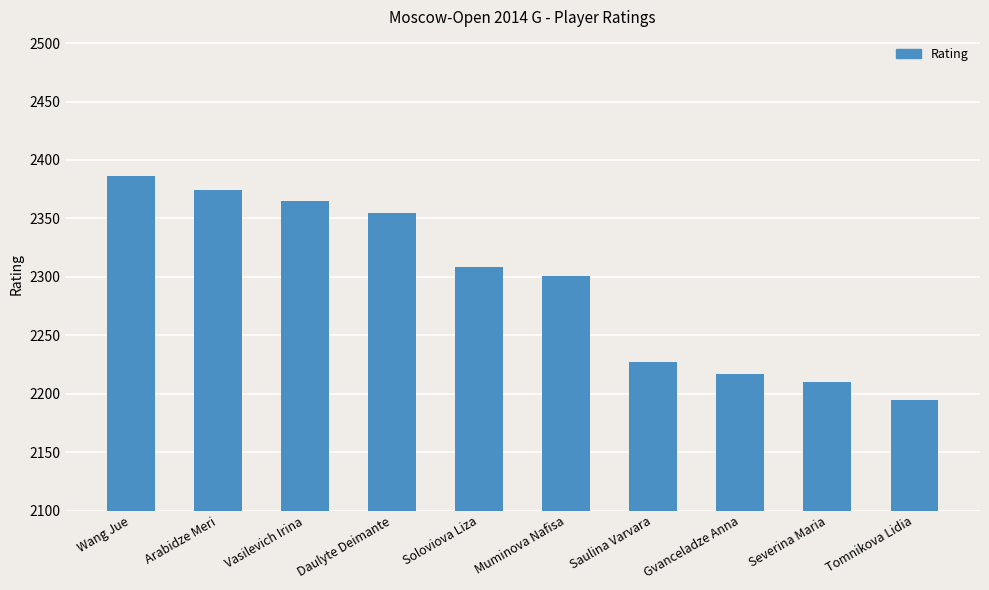

What is the approximate value at Tomnikova Lidia?

2195